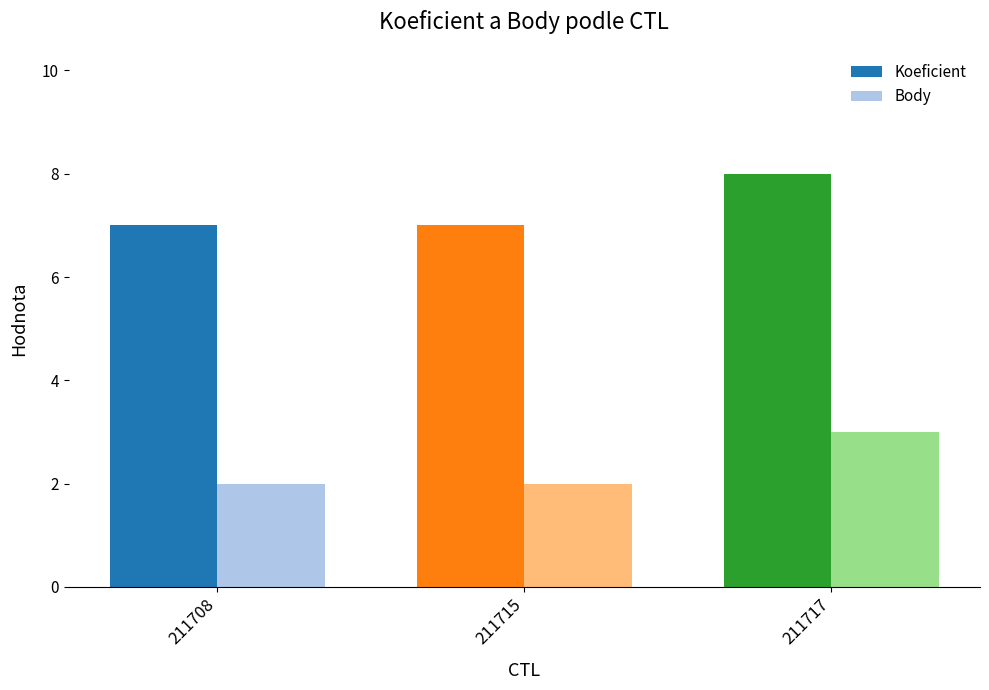

What is the total value across all series at 211708?

9